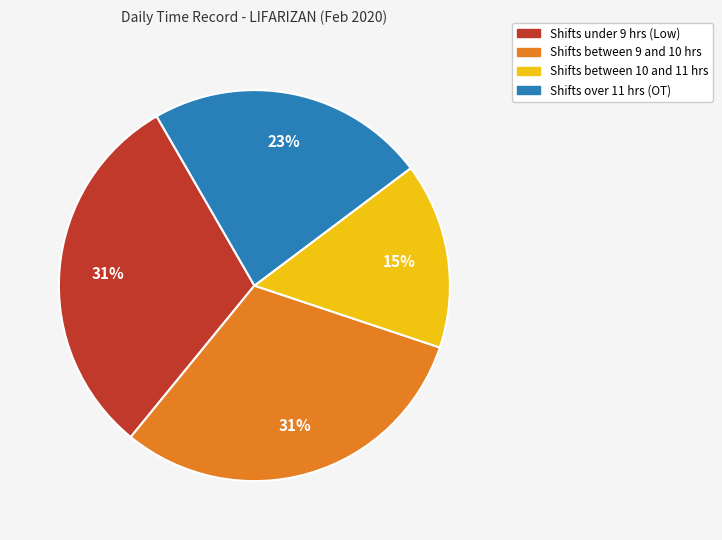

To the nearest percent, what is the average slice percentage?

25%